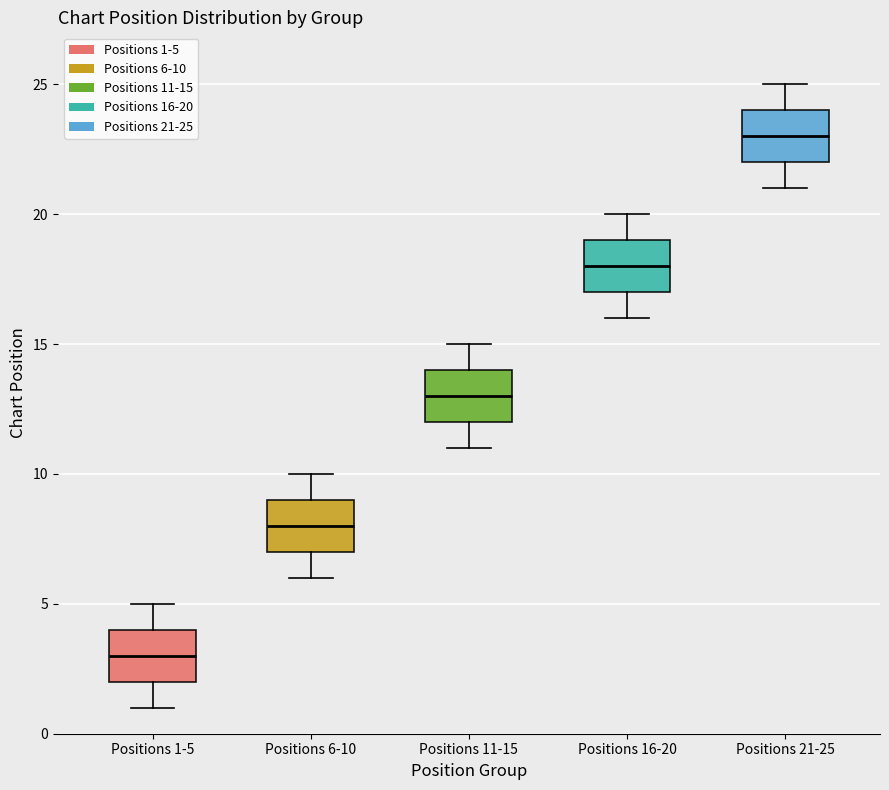

Reading left to right, transcribe this box plot: for each box, give where its median line is, the range the box spans, and where its two whiskers end, as read against the y-axis. The values are not printed on the chart, so give them approximately, as read against the axis.

Positions 1-5: median 3, box 2 to 4, whiskers 1 to 5
Positions 6-10: median 8, box 7 to 9, whiskers 6 to 10
Positions 11-15: median 13, box 12 to 14, whiskers 11 to 15
Positions 16-20: median 18, box 17 to 19, whiskers 16 to 20
Positions 21-25: median 23, box 22 to 24, whiskers 21 to 25